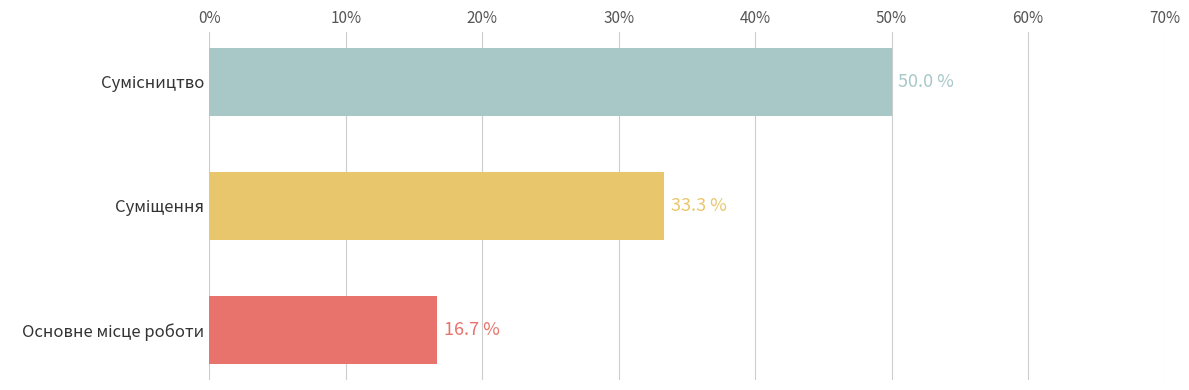

What is the difference between the maximum and minimum values?

33.3